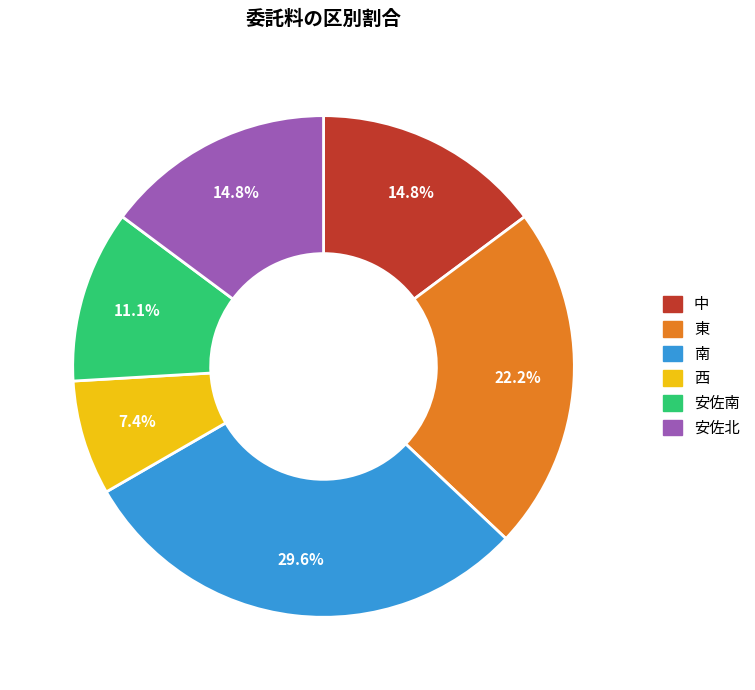

True or false: 中 accounts for 2% of the total.

False